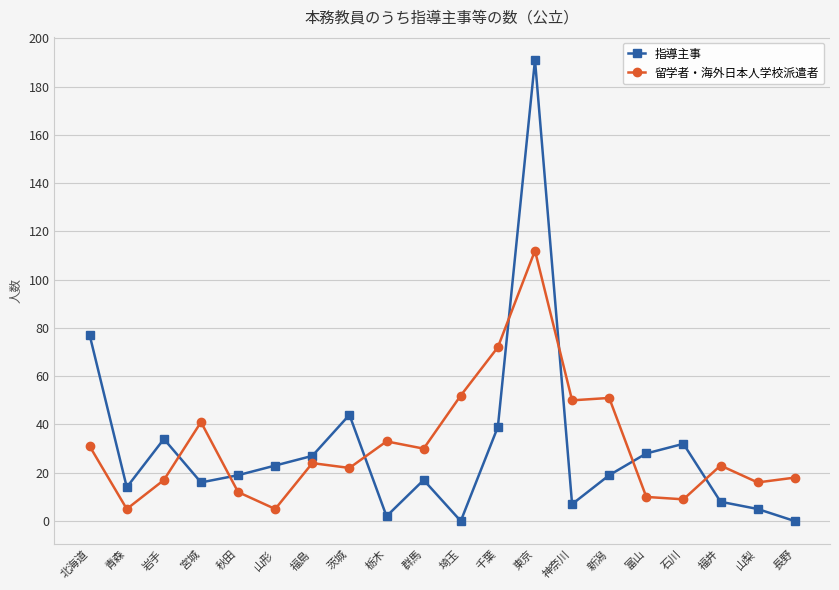

Count the number of categories in the chart.

20